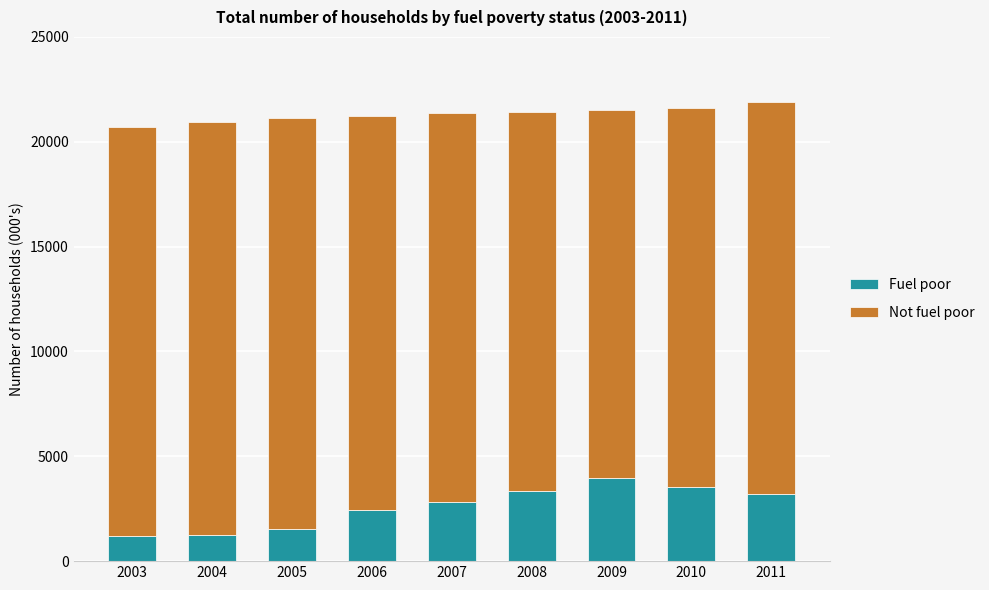

What is the highest value of the Fuel poor series?

3964